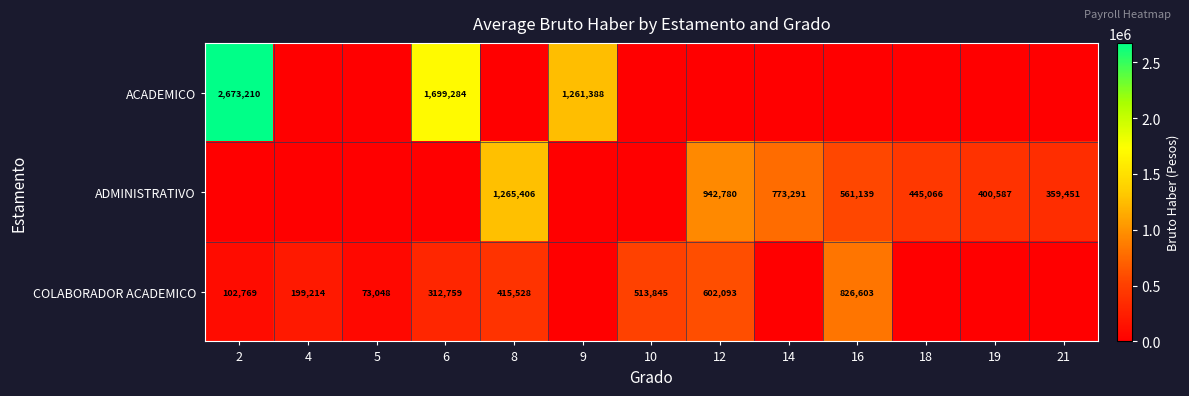

Which has a higher value, 18 or 21?

18